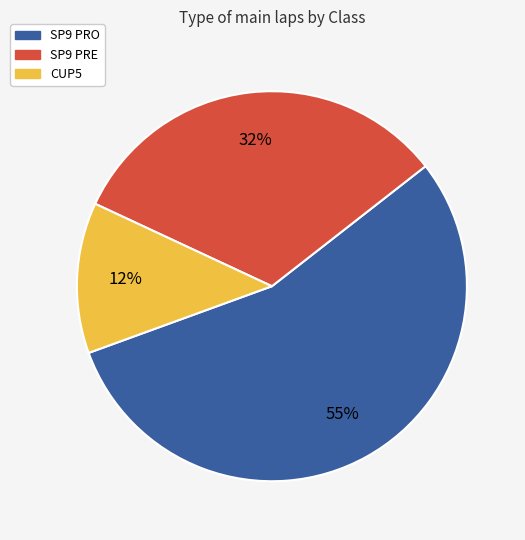

Is there a majority slice in this chart?

Yes